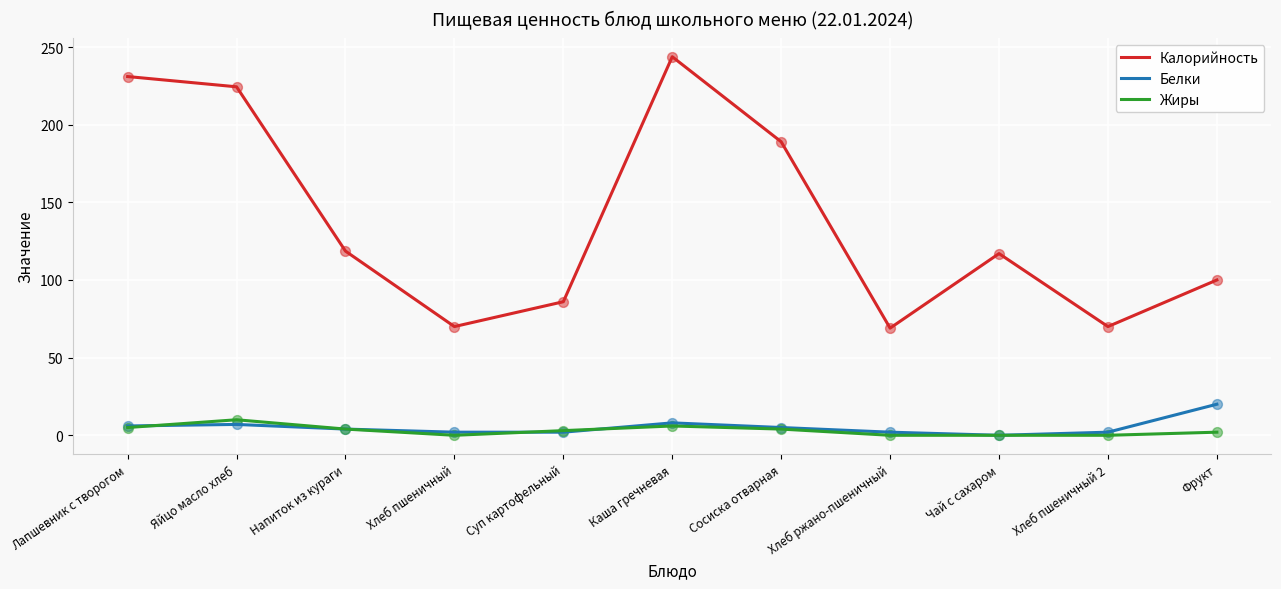

Which series has the largest total across all categories?

Калорийность